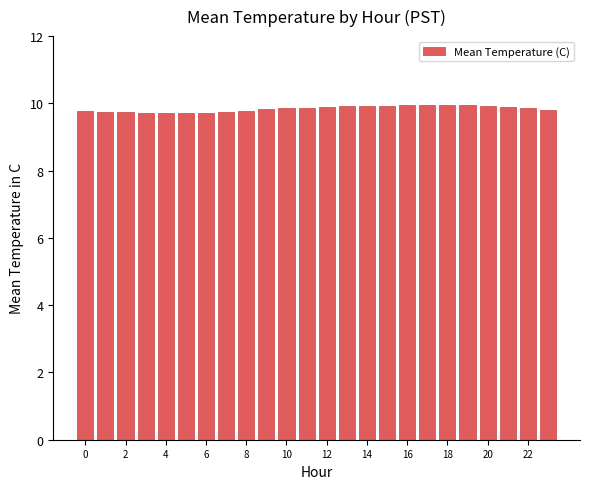

What is the value of the 4th bar from the left?

9.7